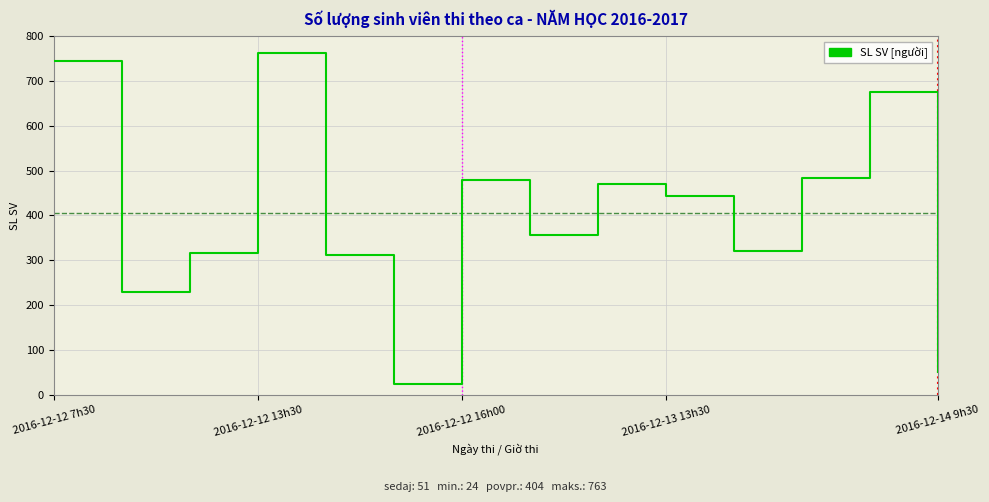

What is the greatest value displayed?

763